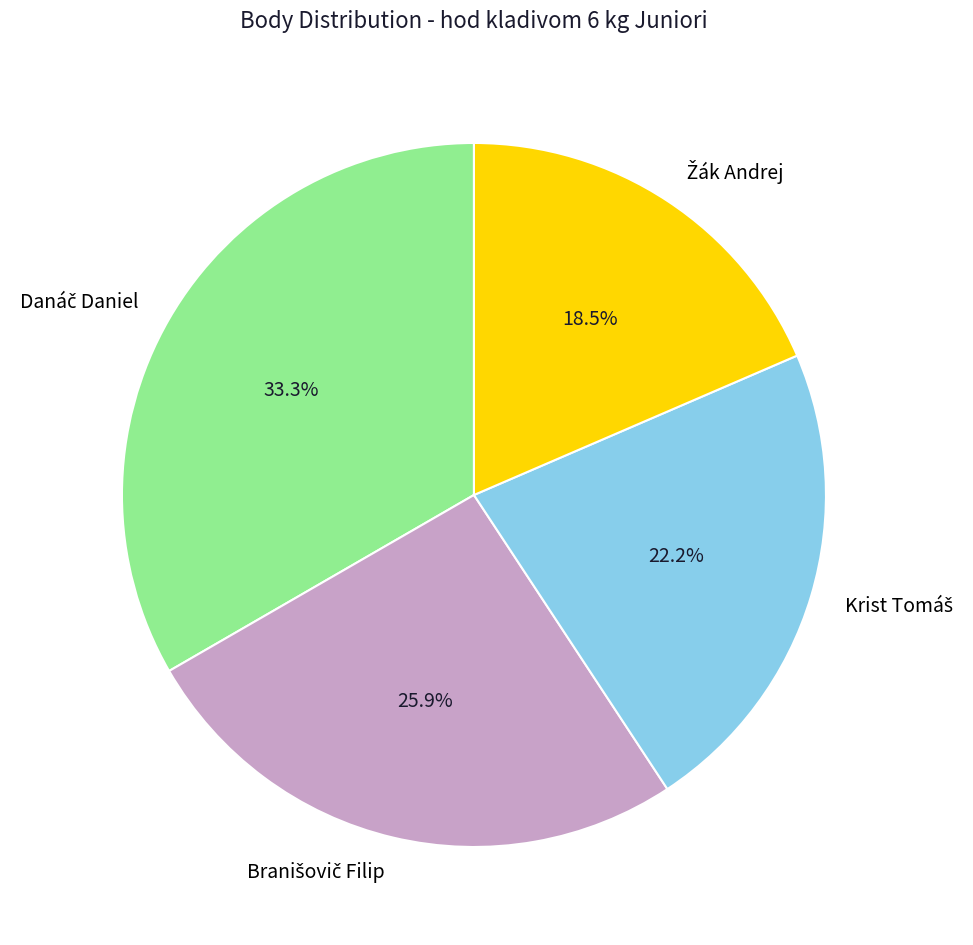

Does any single category account for the majority?

No